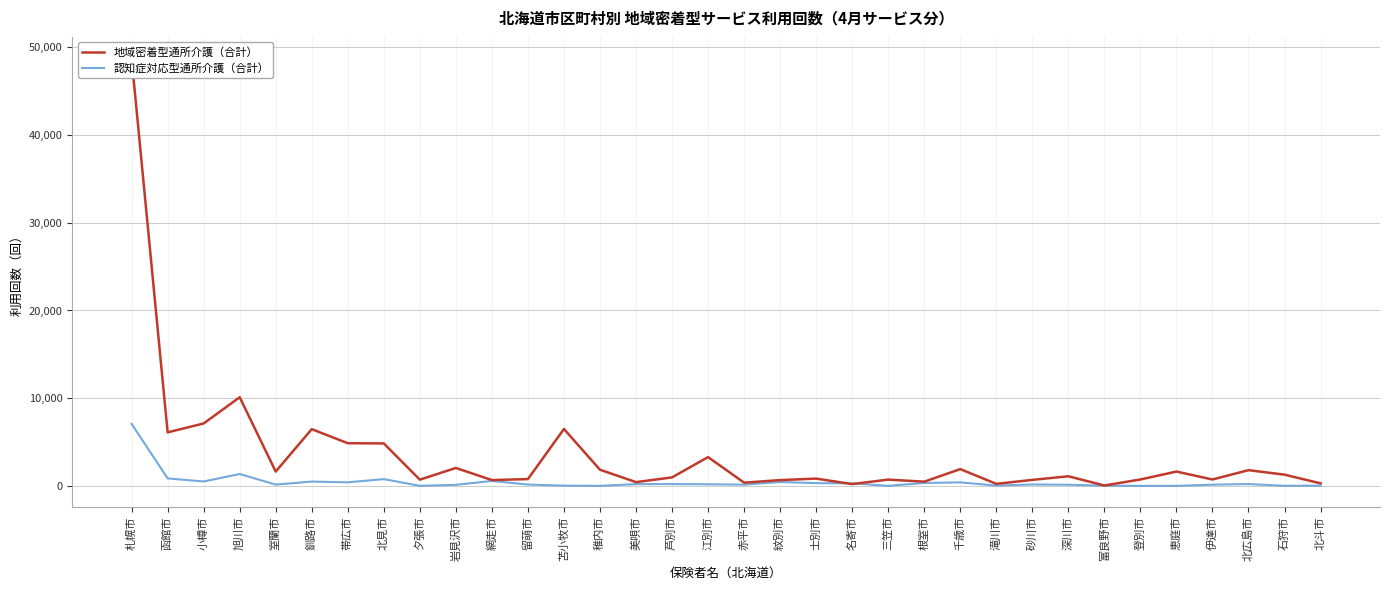

Between which two adjacent categories do 認知症対応型通所介護（合計） and 地域密着型通所介護（合計） first intersect?

士別市 and 名寄市